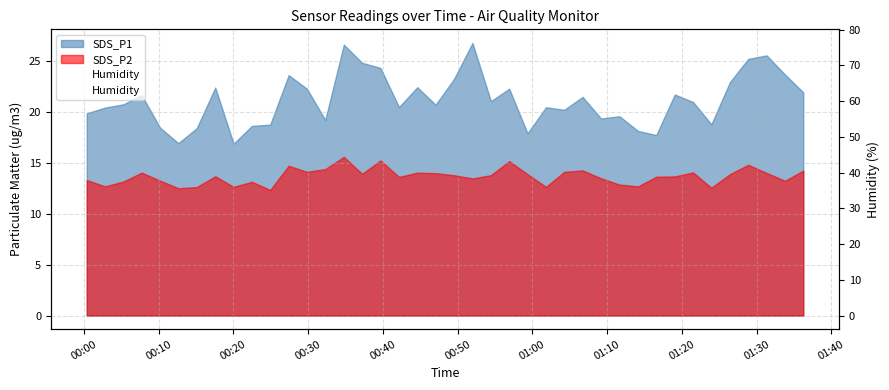

What is the average value?

62.3